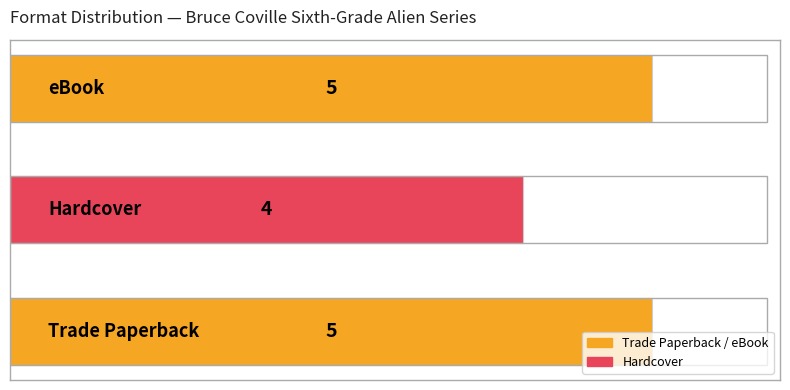

How many values are between 4 and 5?

3